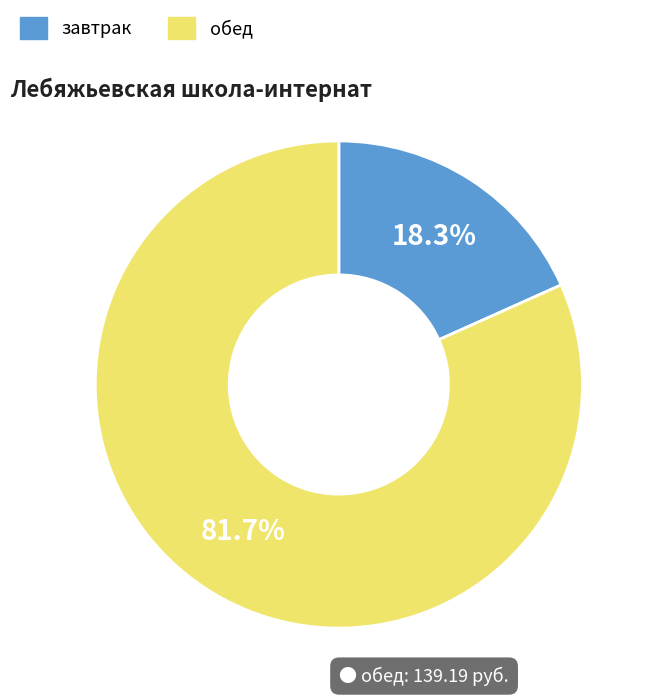

Is there any slice that represents more than half of the pie?

Yes